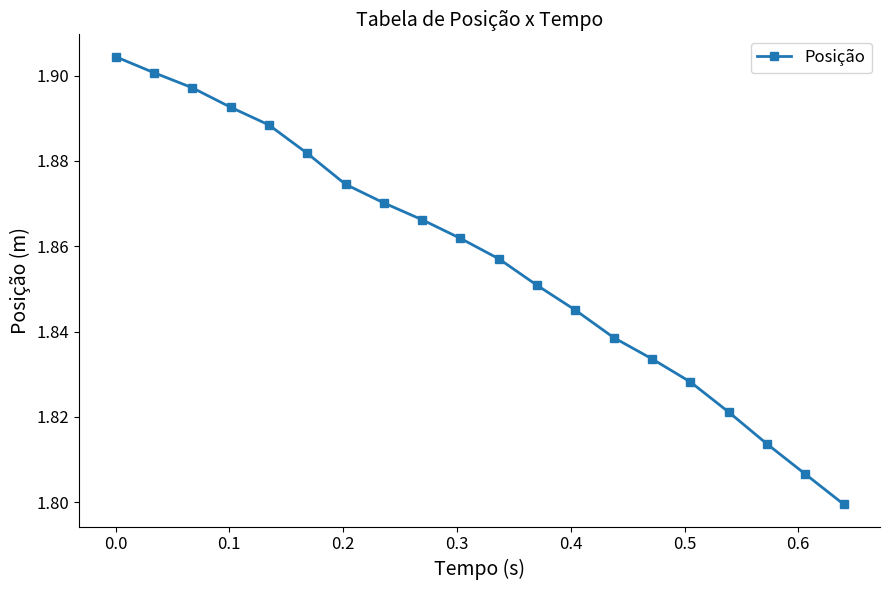

What is the sum of all values?

37.1